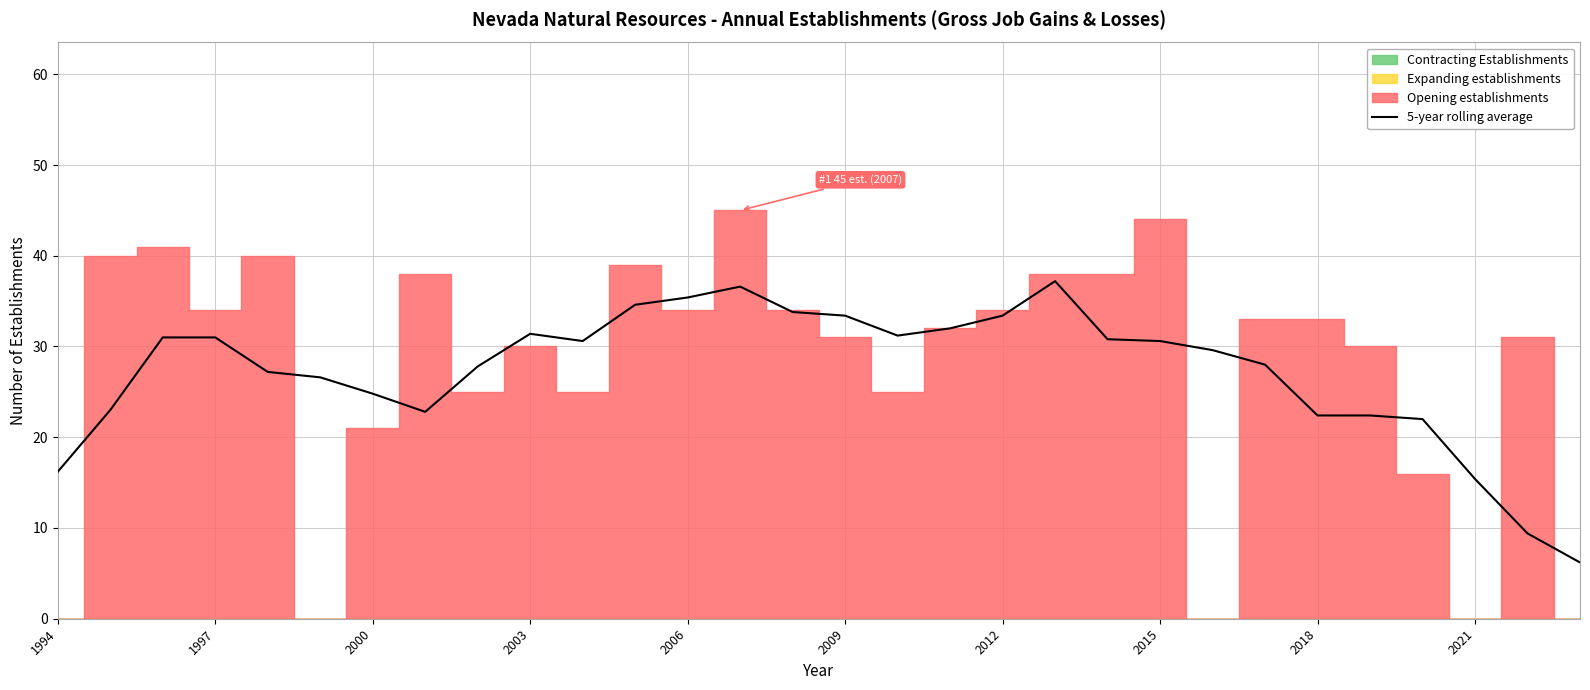

What is the maximum value for 5-year rolling average?

37.2